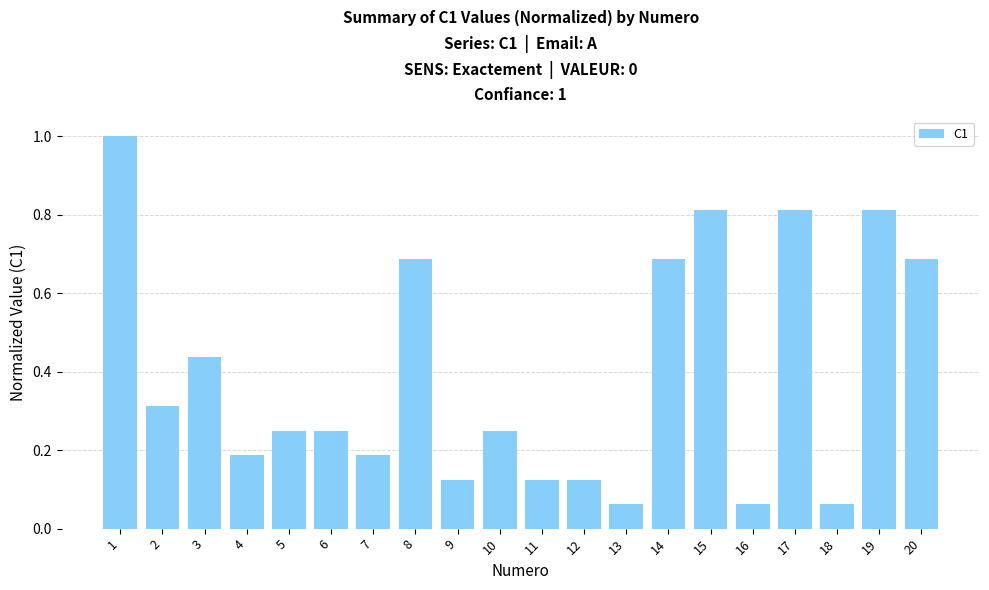

What is the greatest value displayed?

1.0